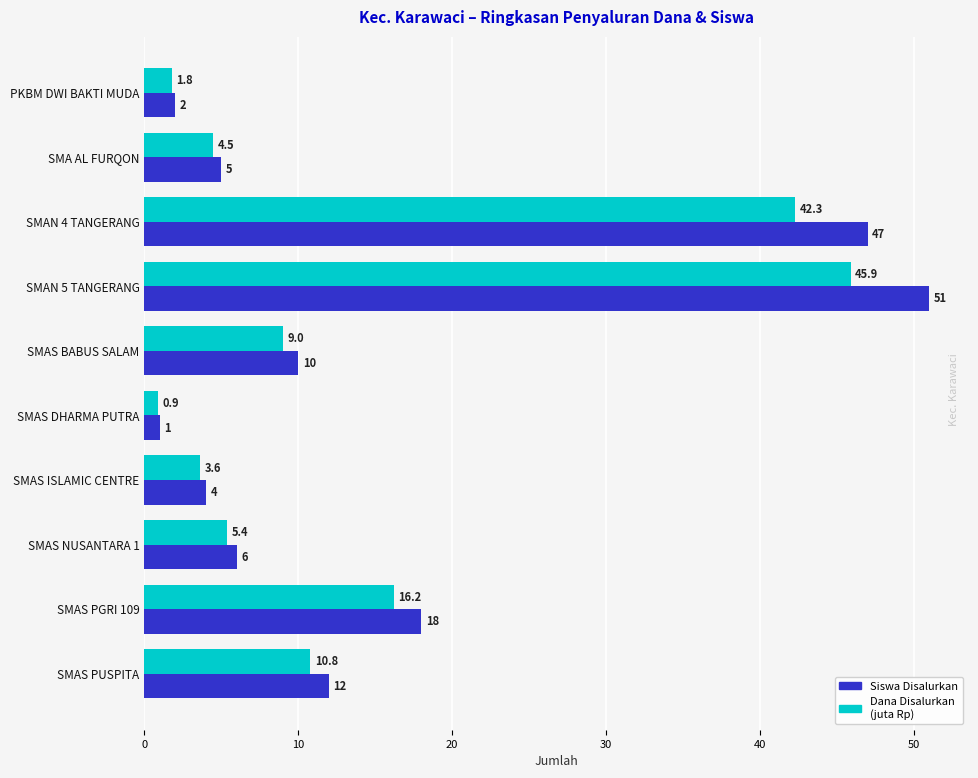

Is the value of Siswa Disalurkan at SMA AL FURQON greater than the value of Dana Disalurkan (juta Rp) at PKBM DWI BAKTI MUDA?

Yes